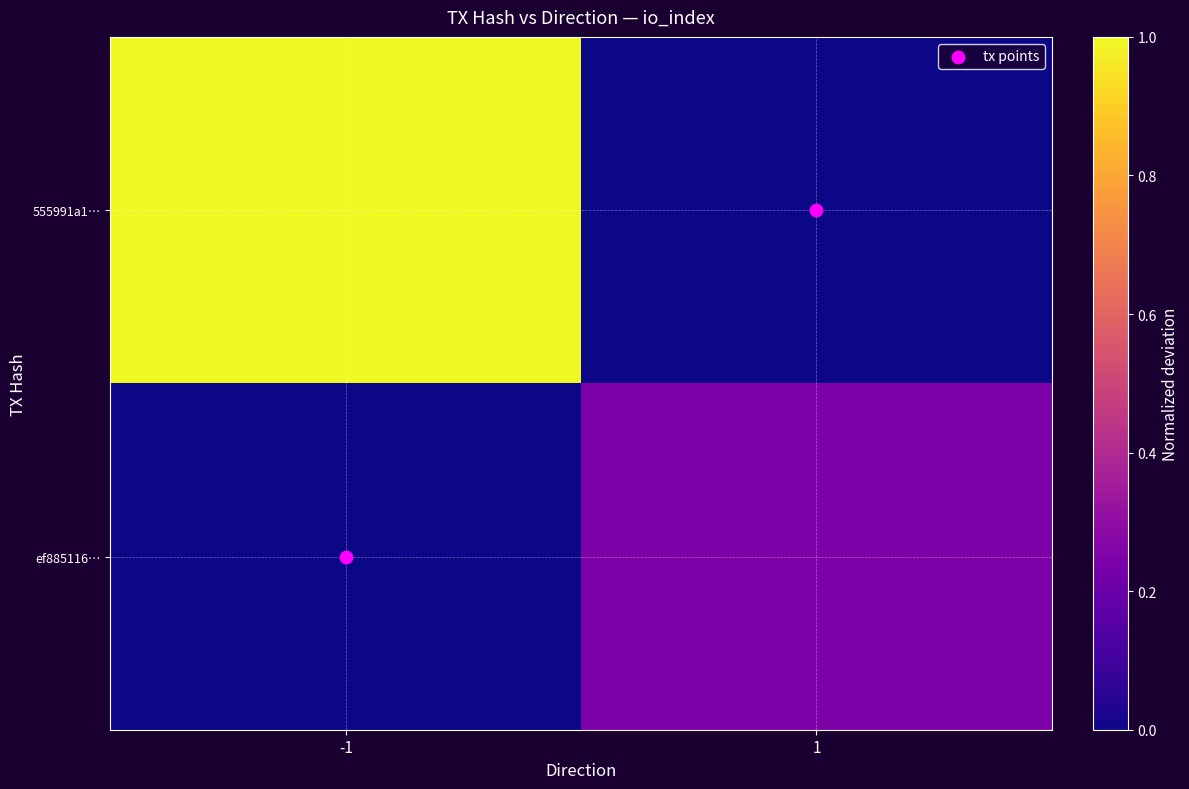

At which category does the chart reach its peak across all series?

-1